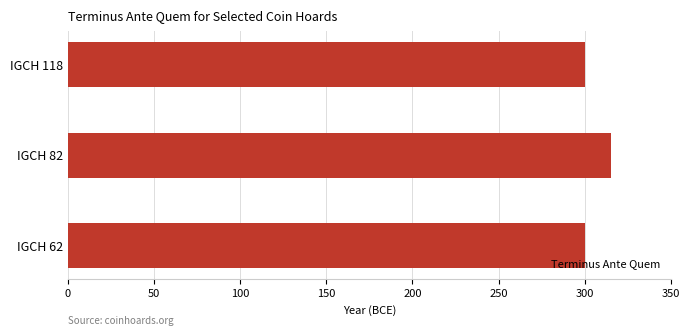

Which has a higher value, IGCH 118 or IGCH 82?

IGCH 82